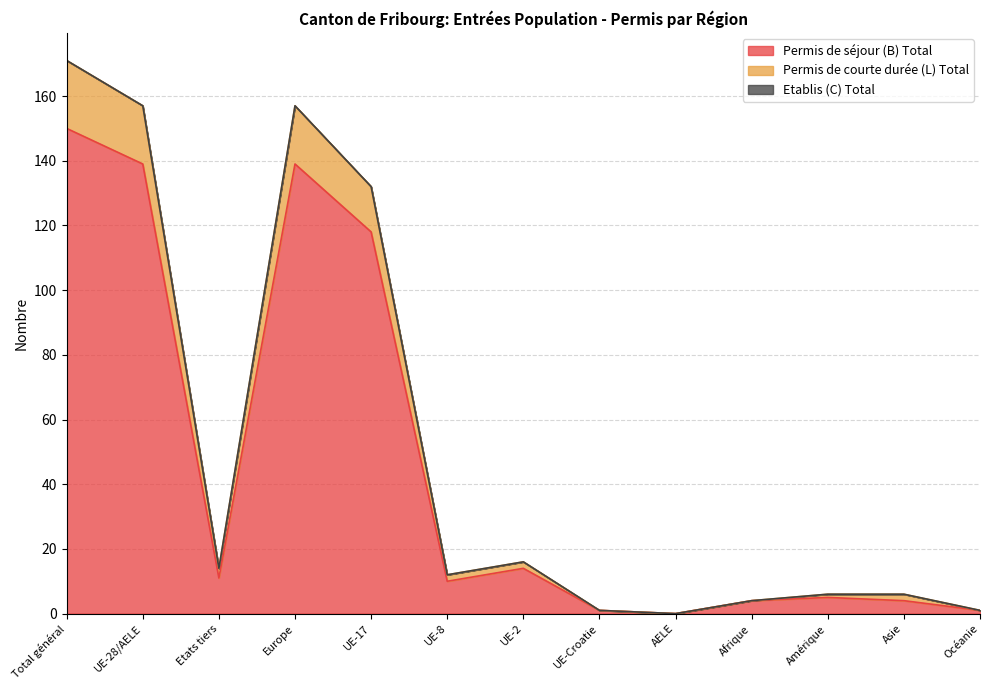

What is the highest value of the Permis de séjour (B) Total series?

150